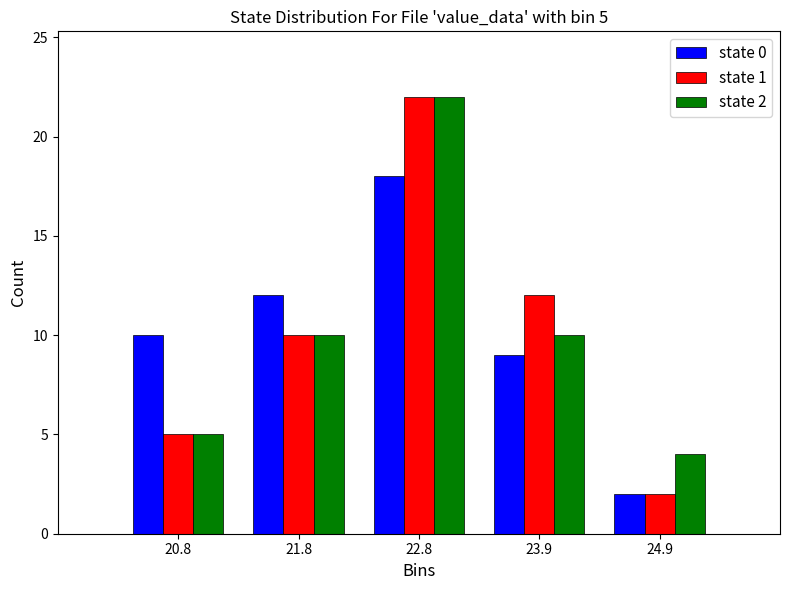

In the state 2 series, which range on the x-axis has the tallest bar?

22.4 to 23.4